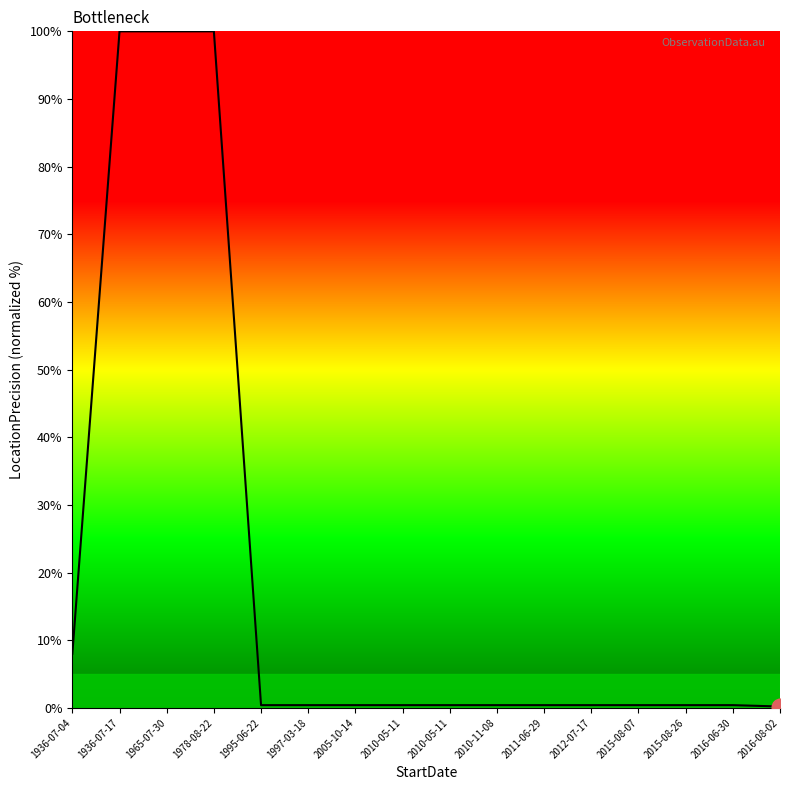

Reading left to right, what are all the values shown in this chart?

1936-07-04=8.0	1936-07-17=100.0	1965-07-30=100.0	1978-08-22=100.0	1995-06-22=0.4	1997-03-18=0.4	2005-10-14=0.4	2010-05-11=0.4	2010-05-11=0.4	2010-11-08=0.4	2011-06-29=0.4	2012-07-17=0.4	2015-08-07=0.4	2015-08-26=0.4	2016-06-30=0.4	2016-08-02=0.2